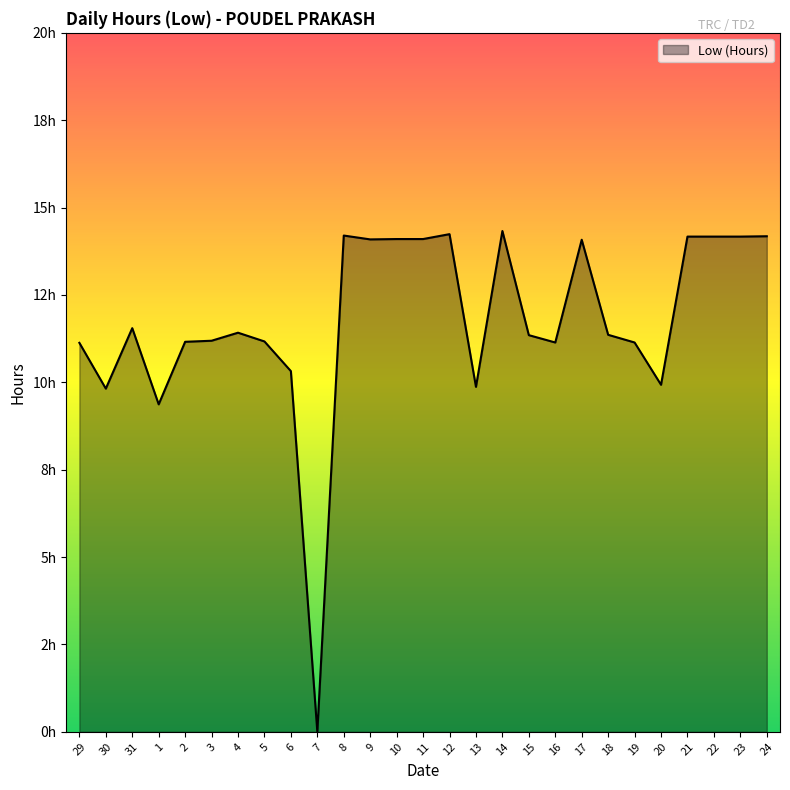

The value at 15 is 7.4. True or false?

False